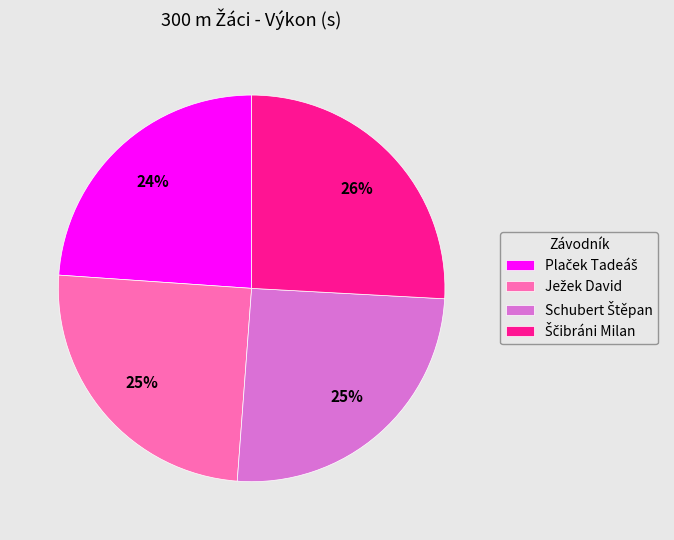

Does any single category account for the majority?

No